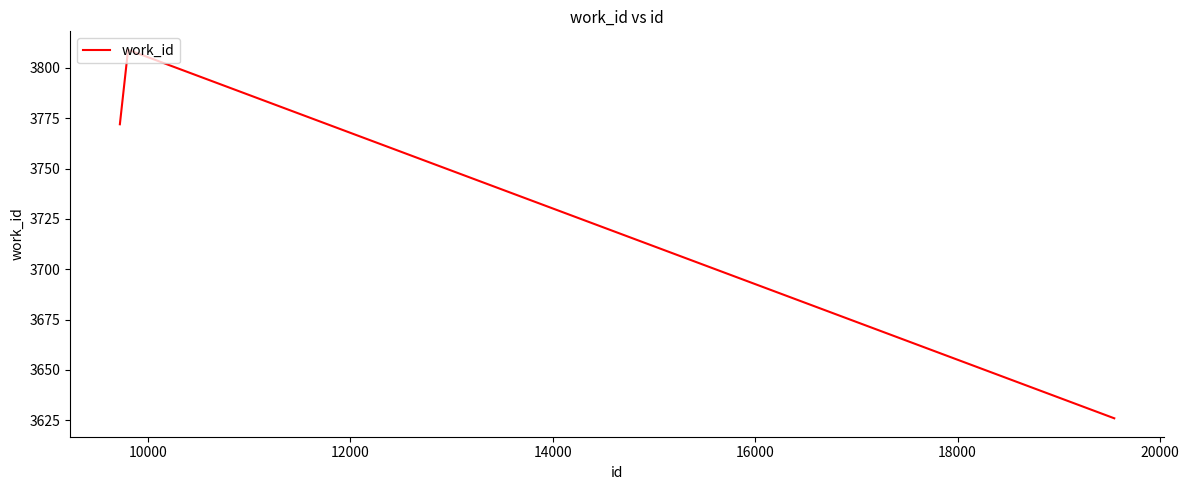

What is the minimum value shown in the chart?

3626